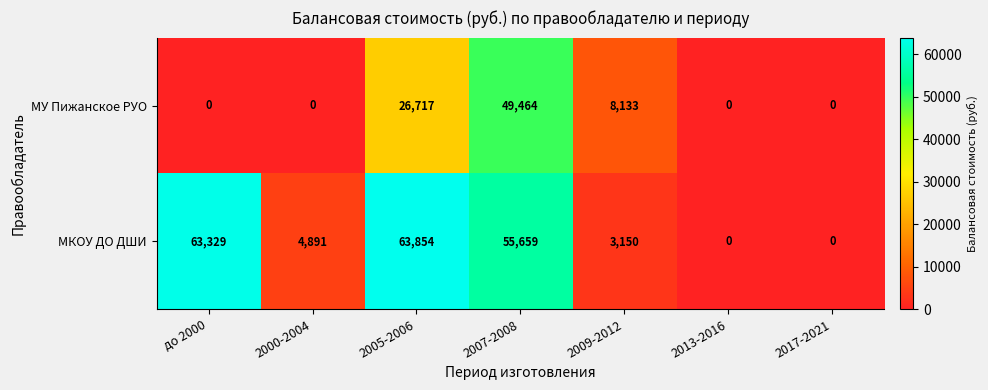

How many categories are shown in the chart?

7